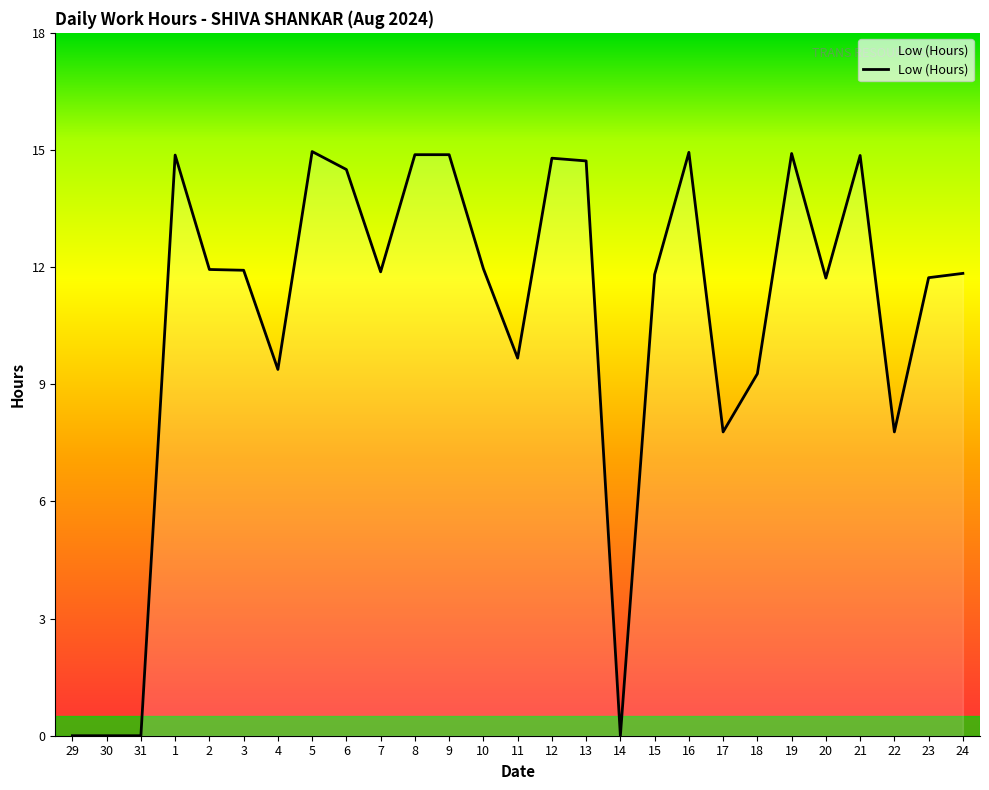

What is the difference between the maximum and minimum values?

15.0